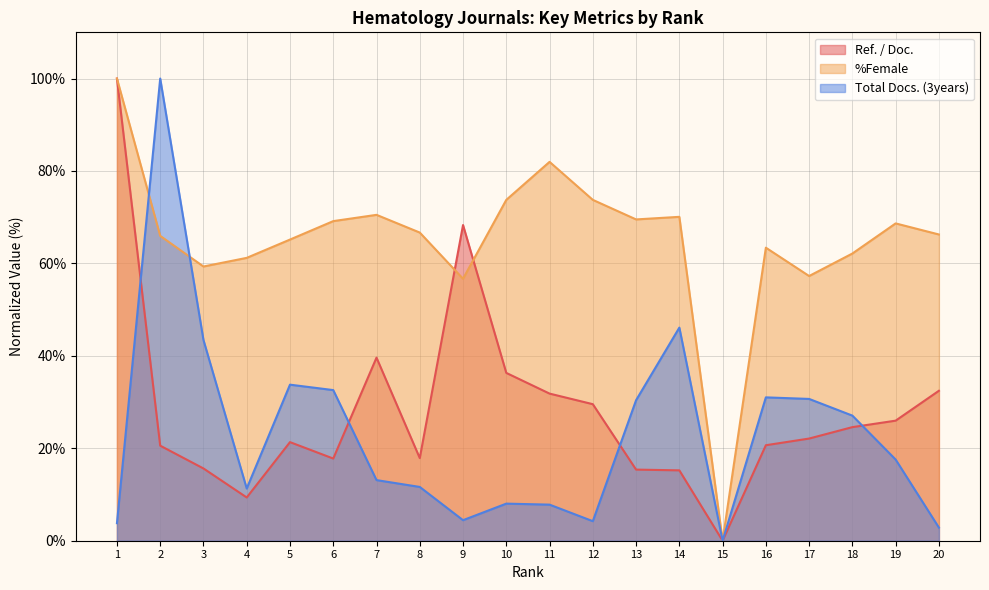

What is the maximum value shown in the chart?

100.0